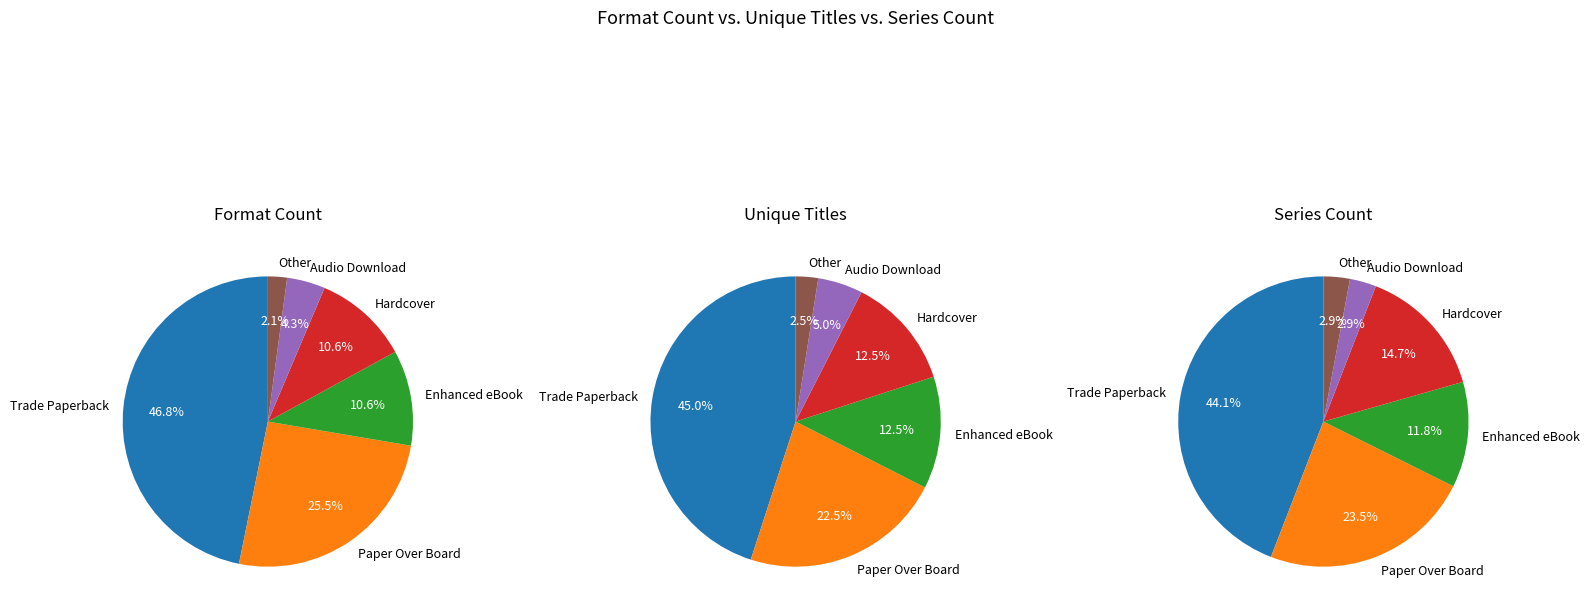

Combined, what portion of the pie is Audio Download and Hardcover?

14.9%